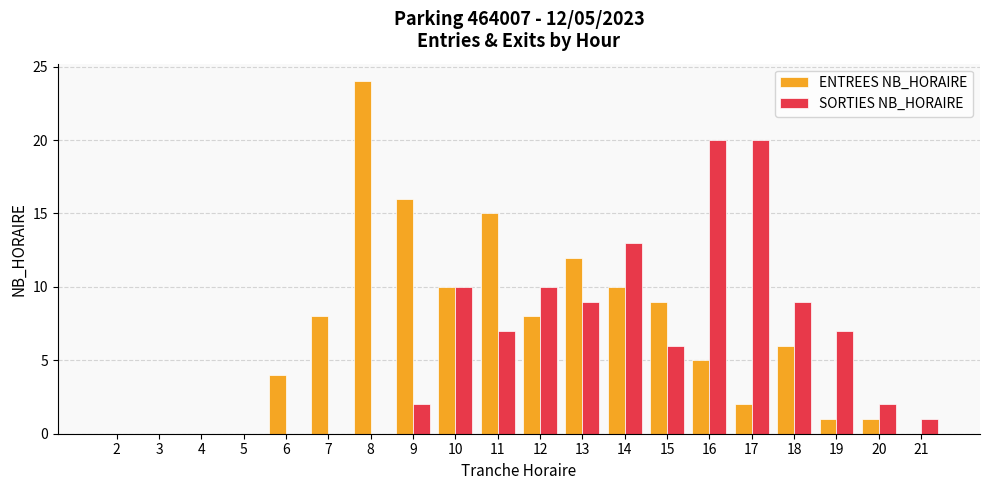

At which label is ENTREES NB_HORAIRE closest to 12?

13